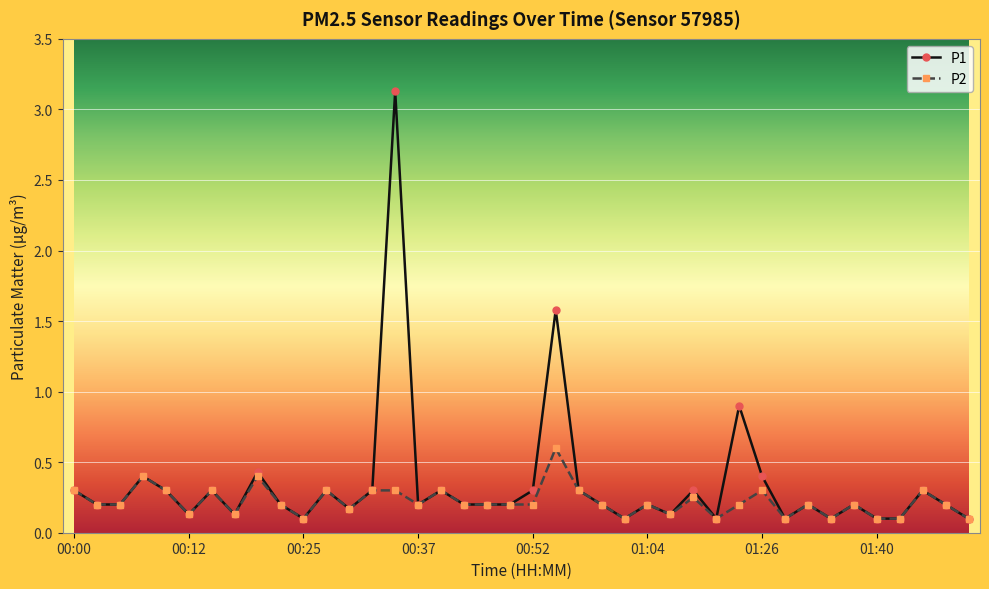

True or false: P2 has more than 2 interior local peaks.

True